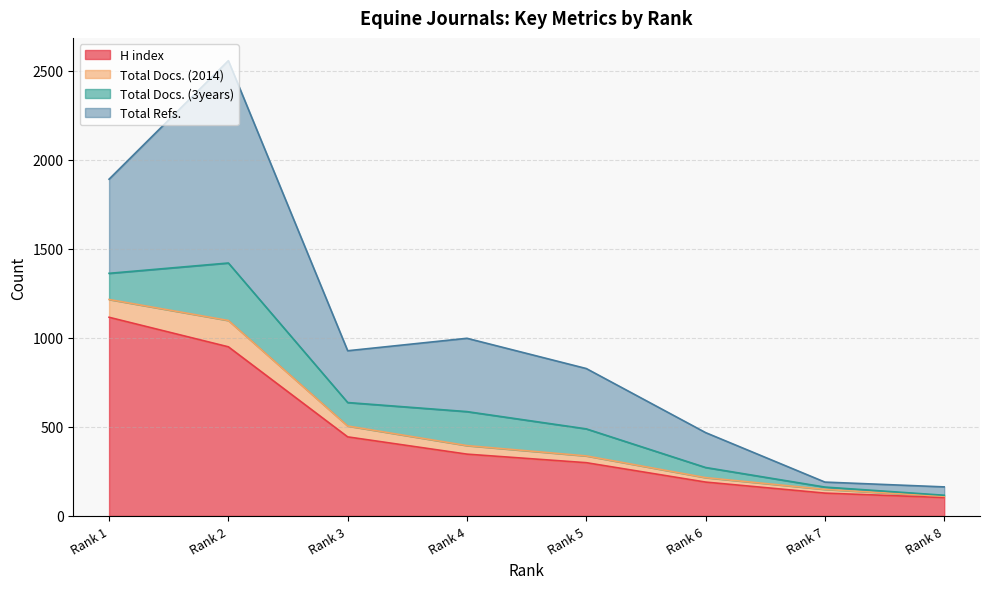

What is the minimum value for H index?

103